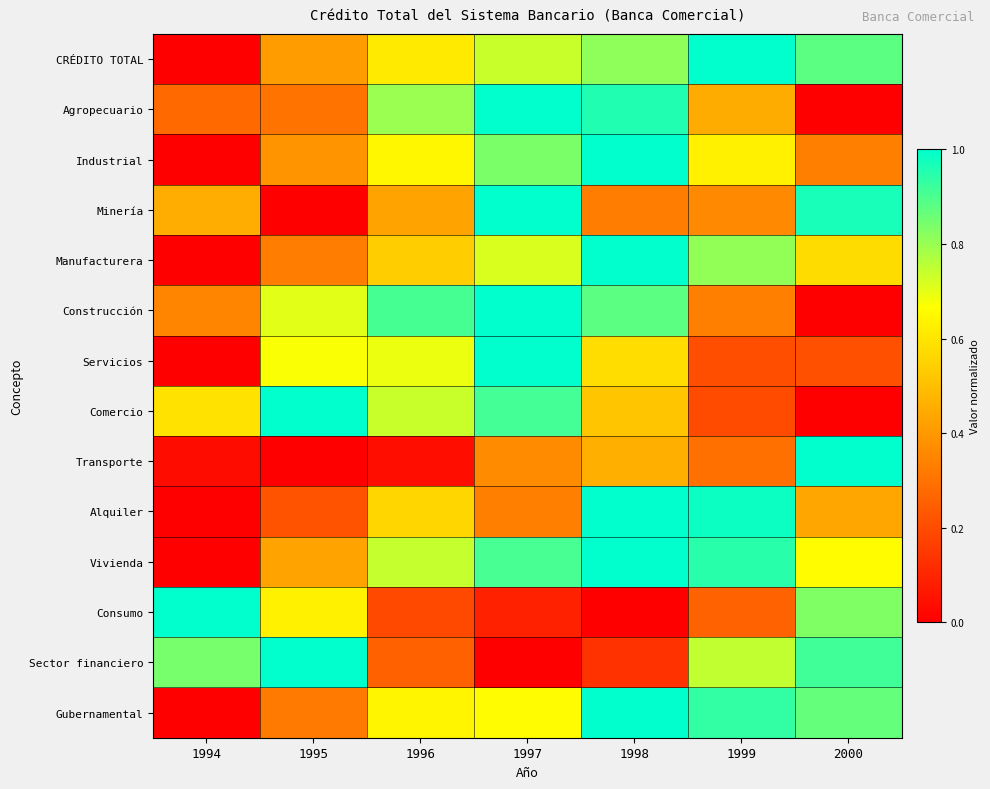

Reading right to left, list all the values displayed in this chart.

CRÉDITO TOTAL: 2000=0.9	1999=1.0	1998=0.8	1997=0.7	1996=0.6	1995=0.4	1994=0.0
Agropecuario: 2000=0.0	1999=0.4	1998=1.0	1997=1.0	1996=0.8	1995=0.3	1994=0.3
Industrial: 2000=0.3	1999=0.6	1998=1.0	1997=0.8	1996=0.6	1995=0.4	1994=0.0
Minería: 2000=1.0	1999=0.4	1998=0.3	1997=1.0	1996=0.4	1995=0.0	1994=0.5
Manufacturera: 2000=0.6	1999=0.8	1998=1.0	1997=0.7	1996=0.5	1995=0.3	1994=0.0
Construcción: 2000=0.0	1999=0.3	1998=0.9	1997=1.0	1996=0.9	1995=0.7	1994=0.3
Servicios: 2000=0.2	1999=0.2	1998=0.6	1997=1.0	1996=0.7	1995=0.7	1994=0.0
Comercio: 2000=0.0	1999=0.2	1998=0.5	1997=0.9	1996=0.7	1995=1.0	1994=0.6
Transporte: 2000=1.0	1999=0.3	1998=0.5	1997=0.4	1996=0.0	1995=0.0	1994=0.0
Alquiler: 2000=0.4	1999=1.0	1998=1.0	1997=0.3	1996=0.6	1995=0.2	1994=0.0
Vivienda: 2000=0.7	1999=0.9	1998=1.0	1997=0.9	1996=0.7	1995=0.4	1994=0.0
Consumo: 2000=0.8	1999=0.3	1998=0.0	1997=0.1	1996=0.2	1995=0.6	1994=1.0
Sector financiero: 2000=0.9	1999=0.7	1998=0.1	1997=0.0	1996=0.3	1995=1.0	1994=0.8
Gubernamental: 2000=0.9	1999=0.9	1998=1.0	1997=0.7	1996=0.6	1995=0.3	1994=0.0